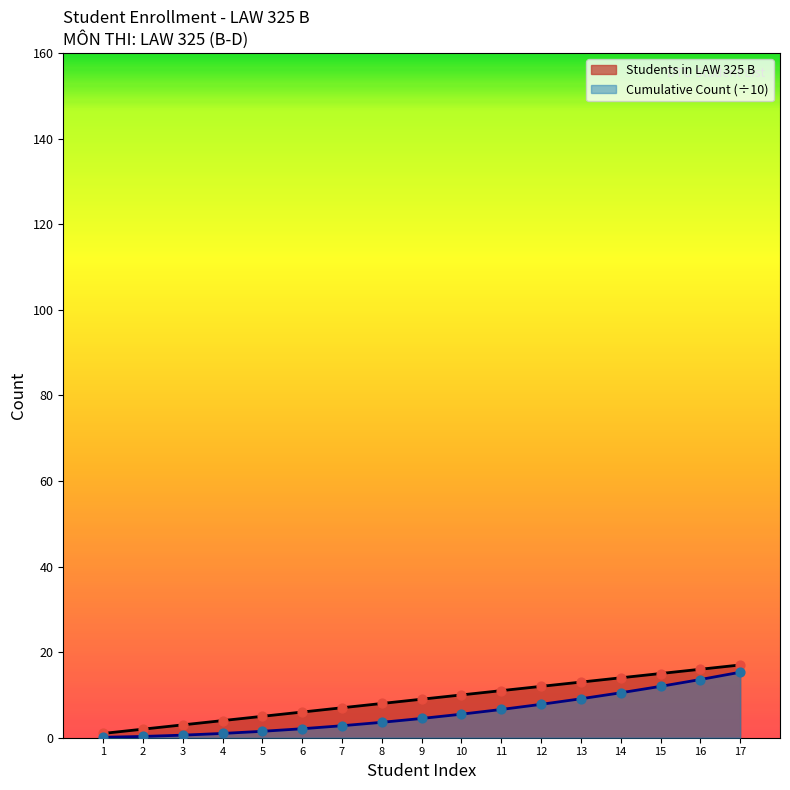

Which series has the widest spread of Y values?

Students in LAW 325 B